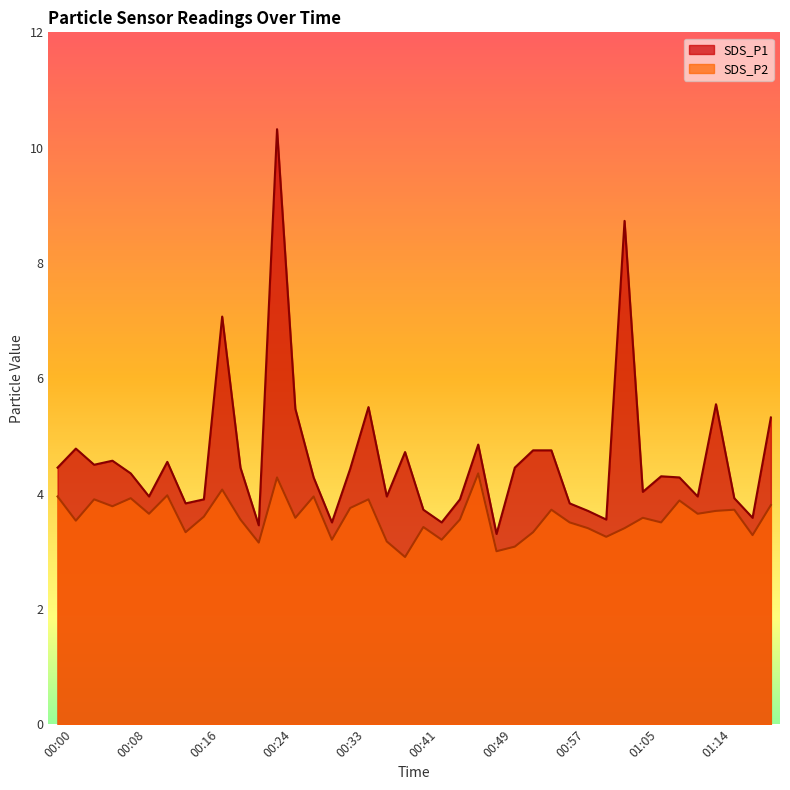

Reading left to right, extract all data points from this chart.

SDS_P1: 4.5	4.8	4.5	4.6	4.3	4.0	4.5	3.8	3.9	7.1	4.5	3.5	10.3	5.5	4.3	3.5	4.4	5.5	4.0	4.7	3.7	3.5	3.9	4.8	3.3	4.5	4.8	4.8	3.8	3.7	3.5	8.7	4.0	4.3	4.3	4.0	5.5	3.9	3.6	5.3
SDS_P2: 4.0	3.5	3.9	3.8	3.9	3.6	4.0	3.3	3.6	4.1	3.5	3.1	4.3	3.6	4.0	3.2	3.8	3.9	3.2	2.9	3.4	3.2	3.5	4.3	3.0	3.1	3.3	3.7	3.5	3.4	3.2	3.4	3.6	3.5	3.9	3.6	3.7	3.7	3.3	3.8